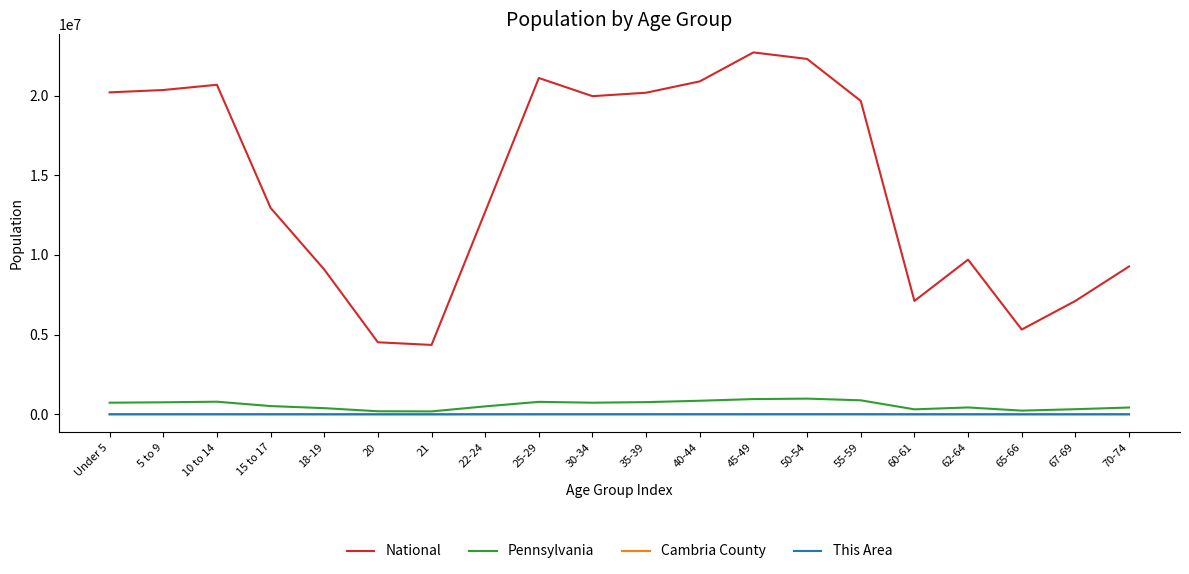

Where does the This Area series first go above 123?

Under 5